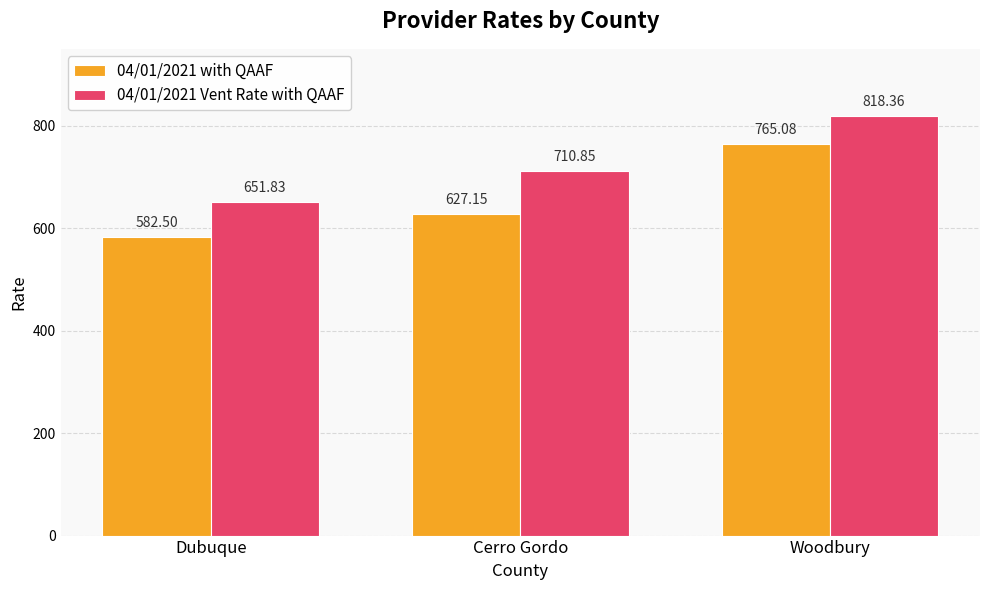

What is the difference between the 04/01/2021 with QAAF values at Woodbury and Dubuque?

182.6